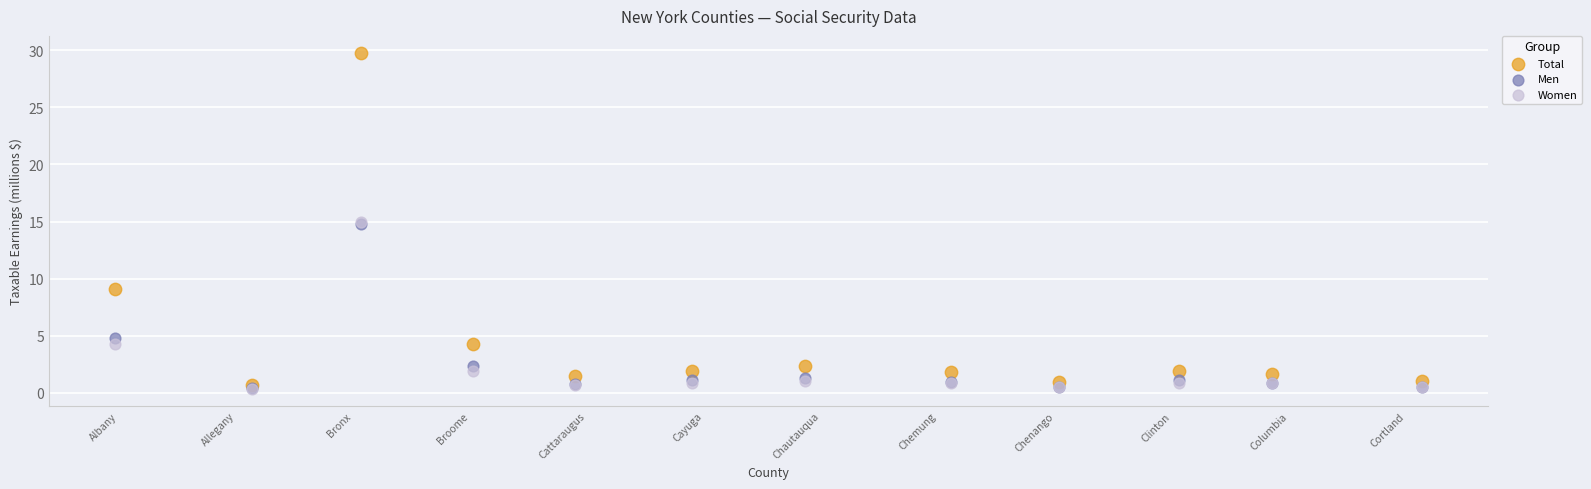

Which series contains the highest Y value?

Total